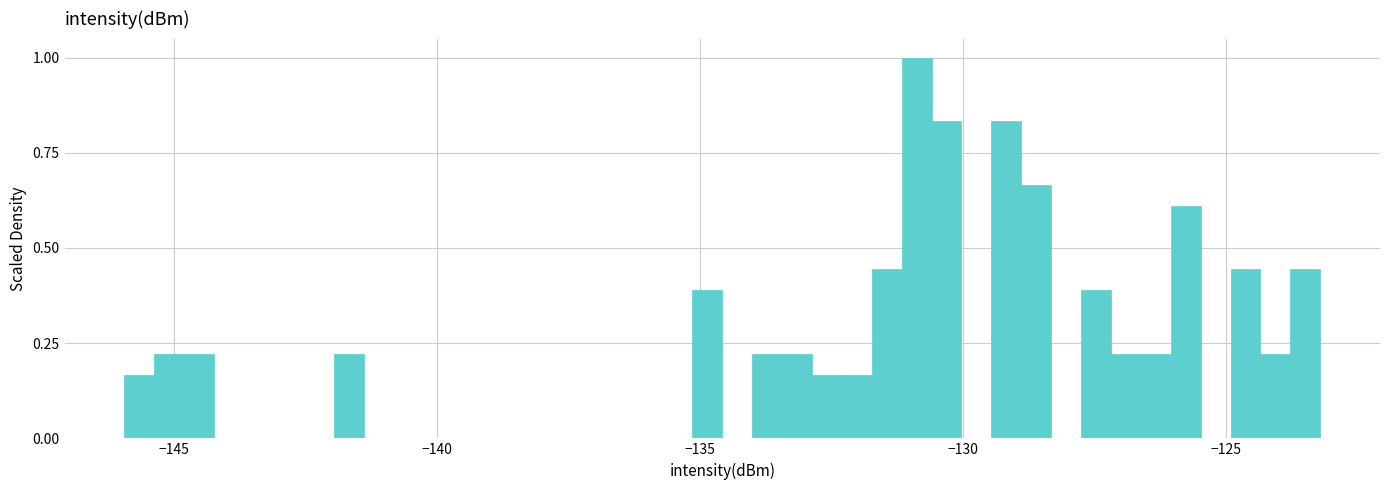

Around what value on the x-axis is the tallest bar? Give the approximate position of its centre, as read against the axis.

-131.0